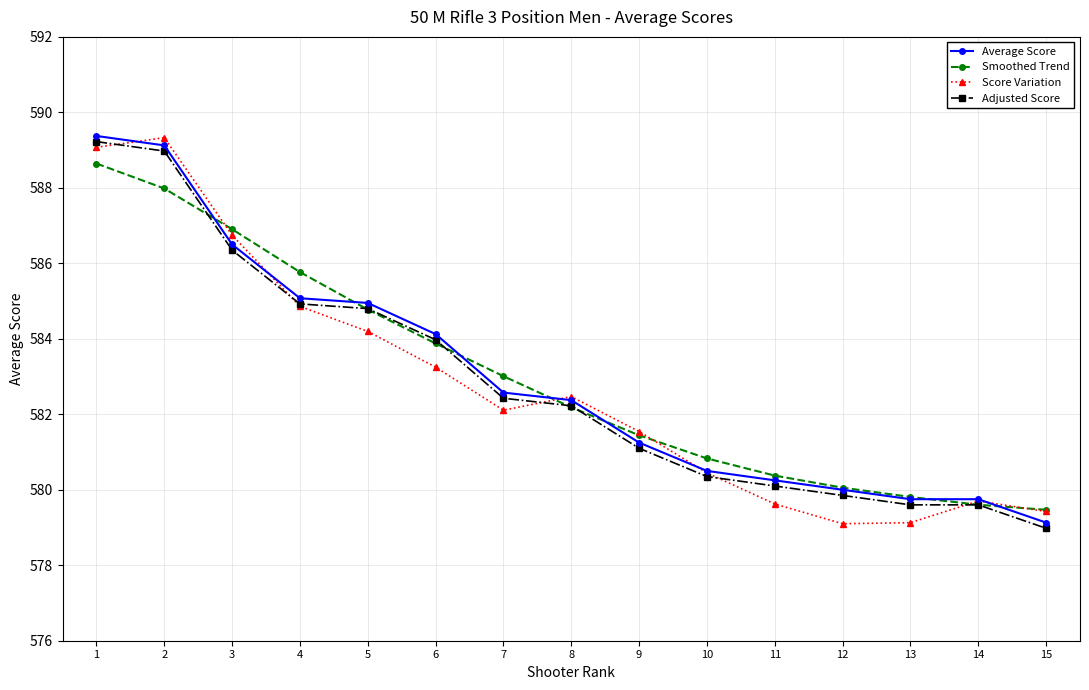

The Average Score series shows 974.7 at 3. True or false?

False